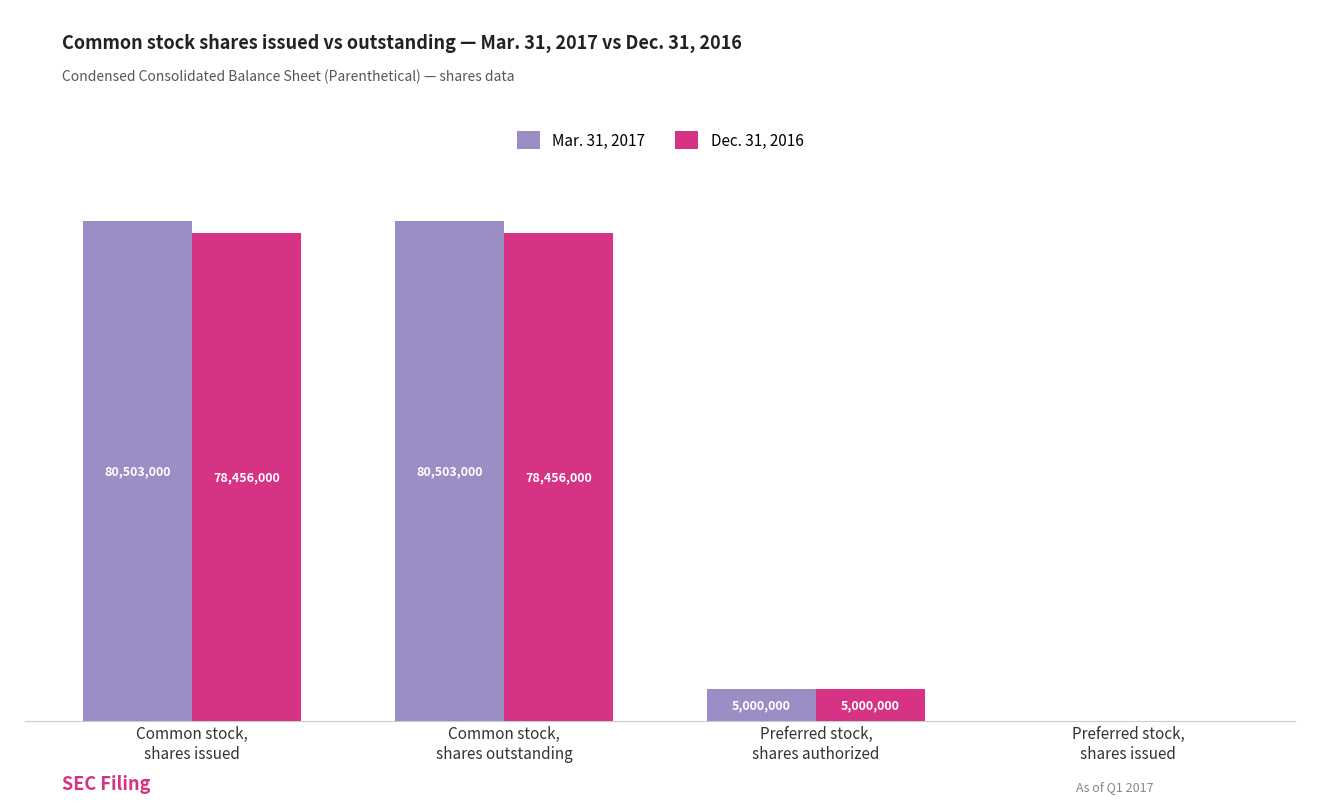

Between Common stock,
shares outstanding and Common stock,
shares issued, which is larger?

Common stock,
shares outstanding